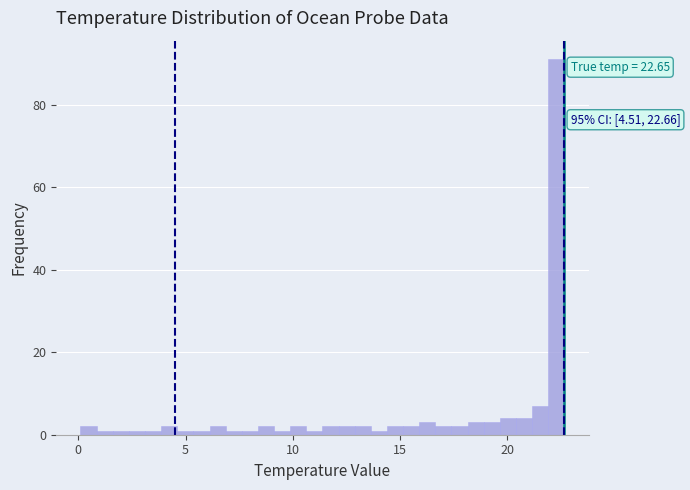

Around what value on the x-axis is the tallest bar? Give the approximate position of its centre, as read against the axis.

22.5